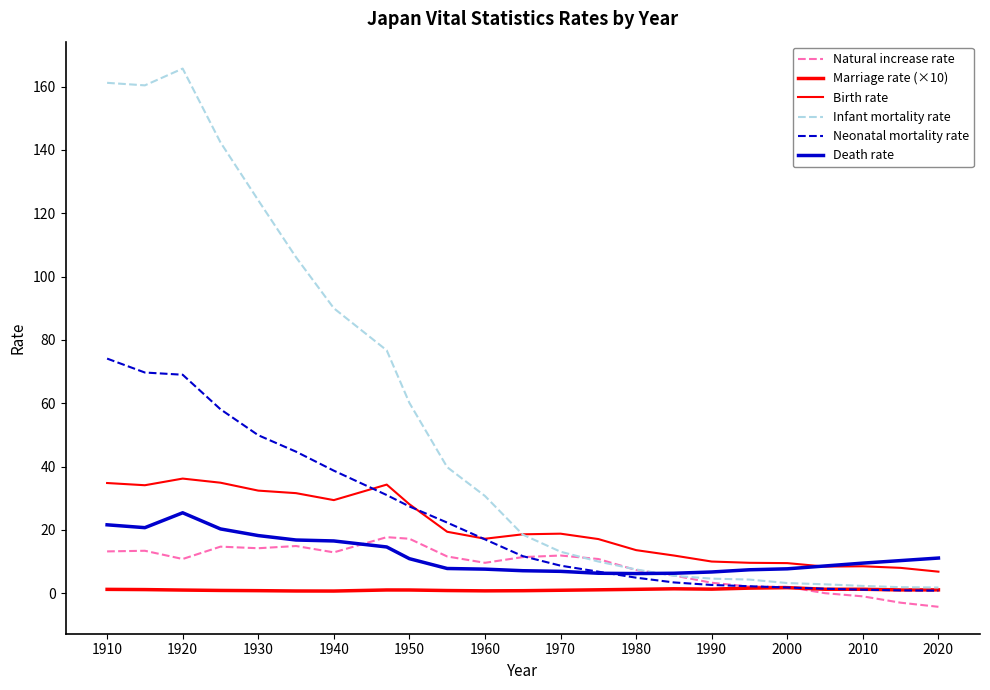

Does the chart display data point markers on the line(s)?

No